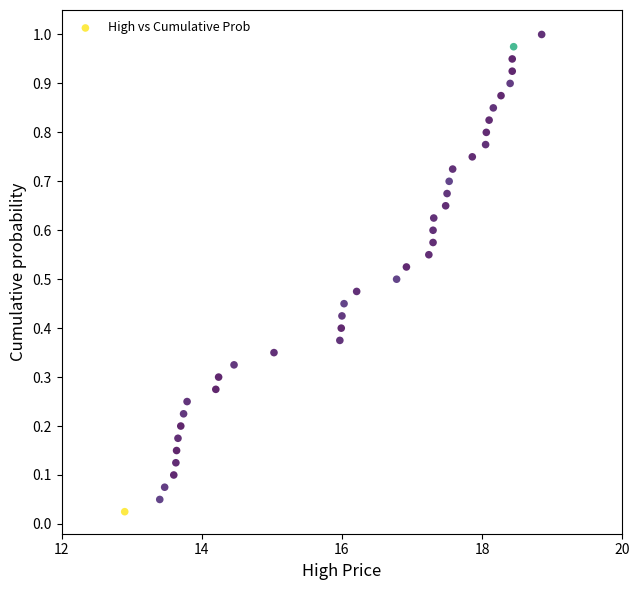

What is the range of X values (max minus min)?

6.0